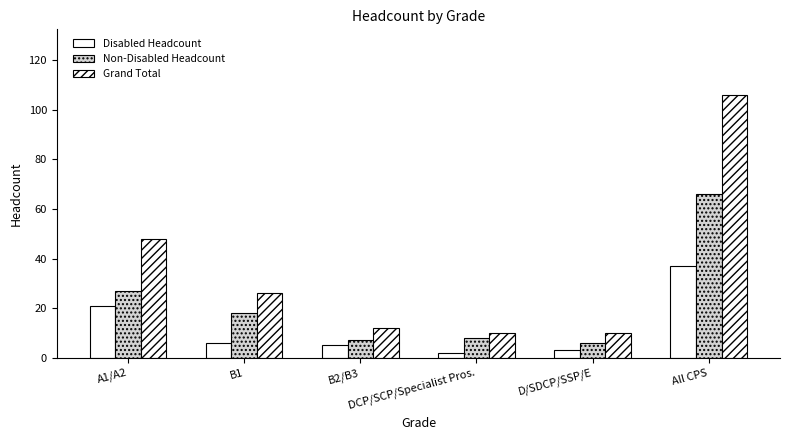

At which category is the sum across all series the highest?

All CPS